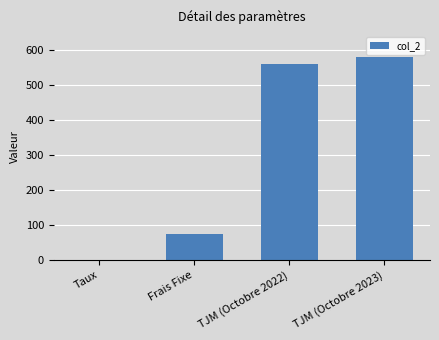

What is the maximum value shown in the chart?

580.0